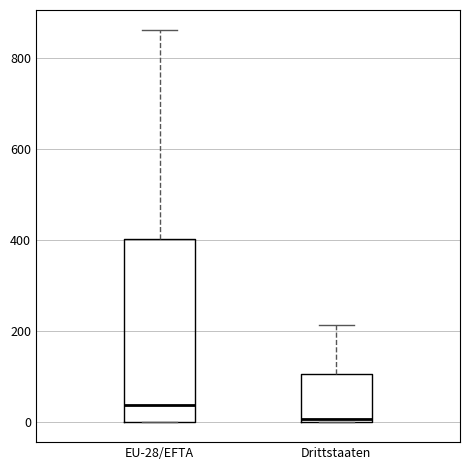

Where does the upper whisker of the box for EU-28/EFTA end on the y-axis? The values are not printed on the chart, so give them approximately, as read against the axis.

860